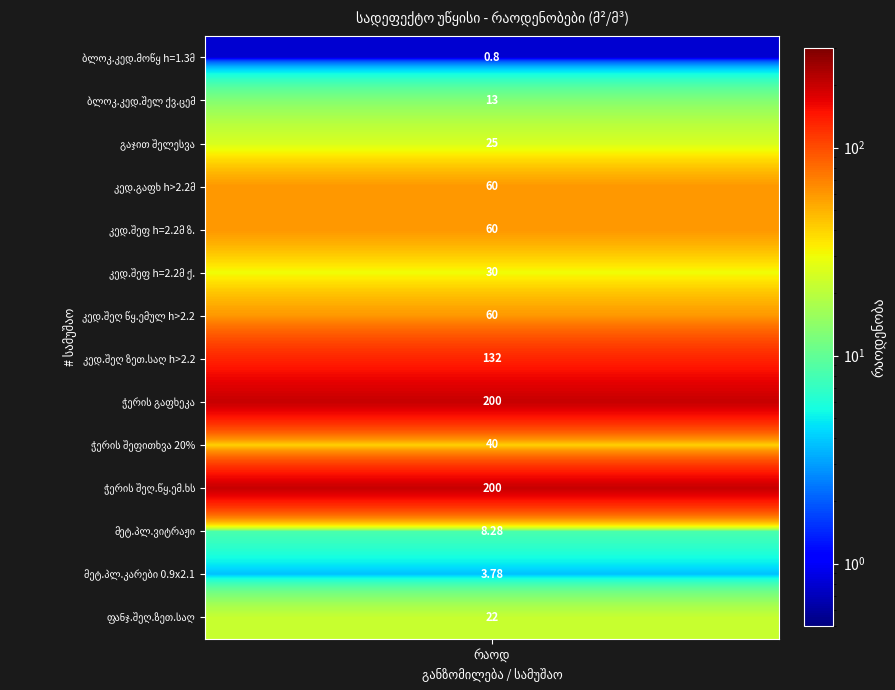

Between 7 and 2, which is larger?

7